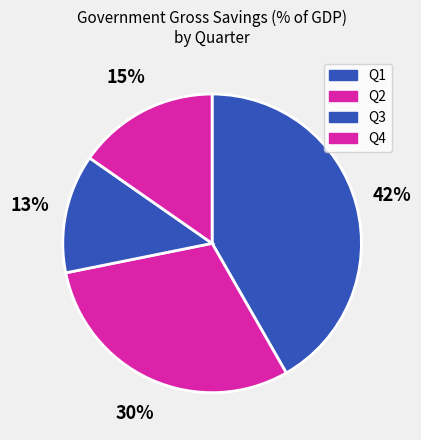

Count the number of slices in the pie.

4